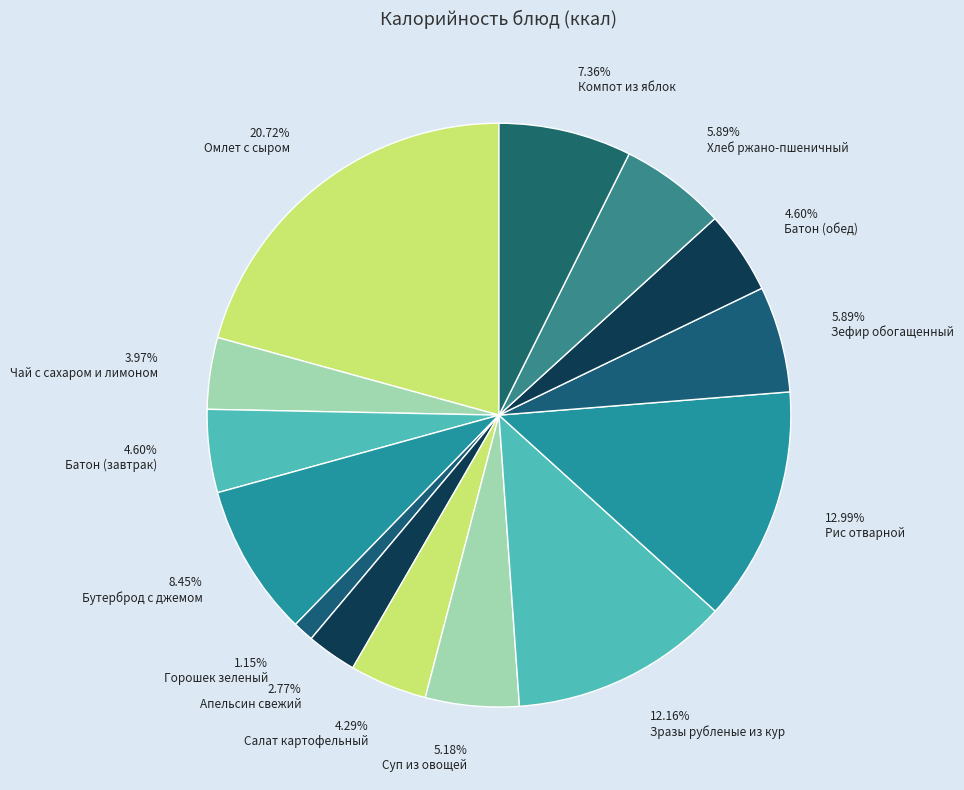

To the nearest percent, what percentage of the pie is Зразы рубленые из кур?

12%